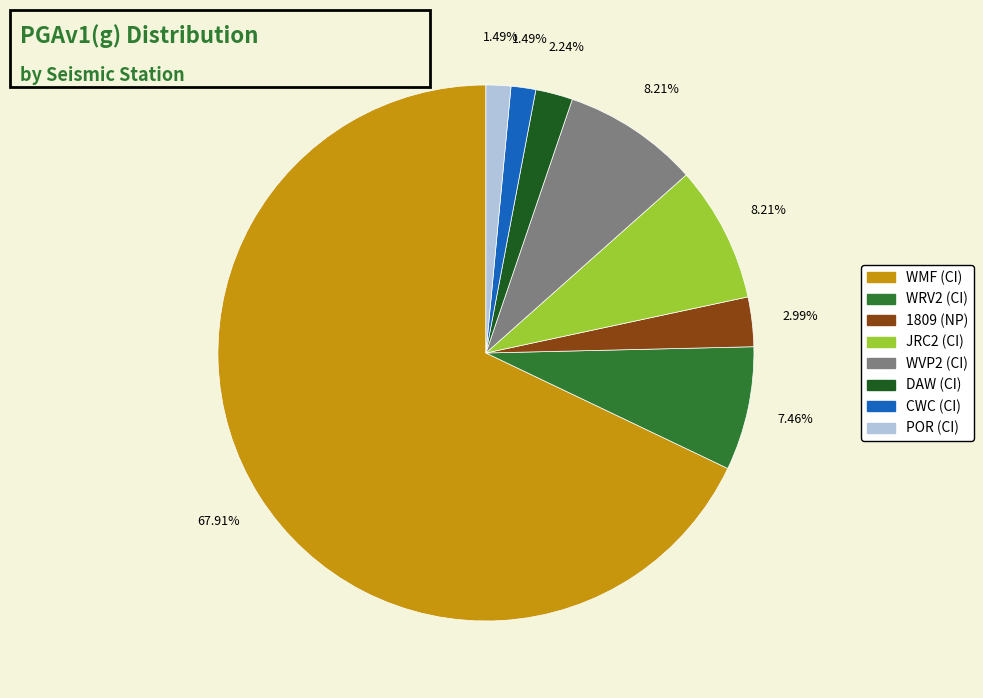

To the nearest percent, what portion does WMF (CI) represent?

68%